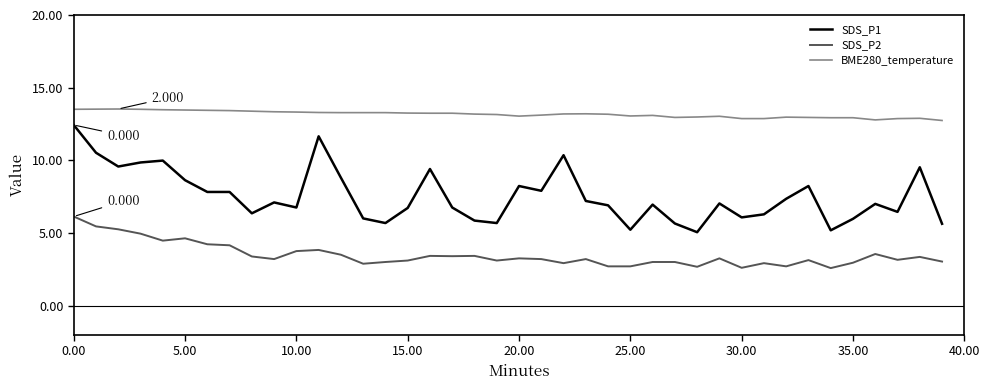

How many lines are shown in the chart?

3